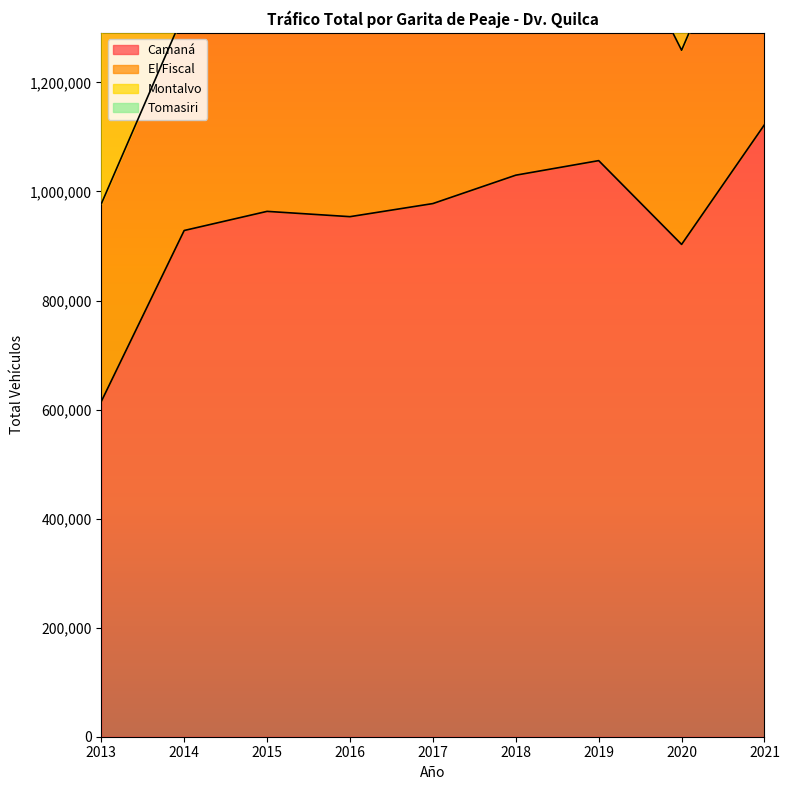

What is the maximum value for Camaná?

1122548